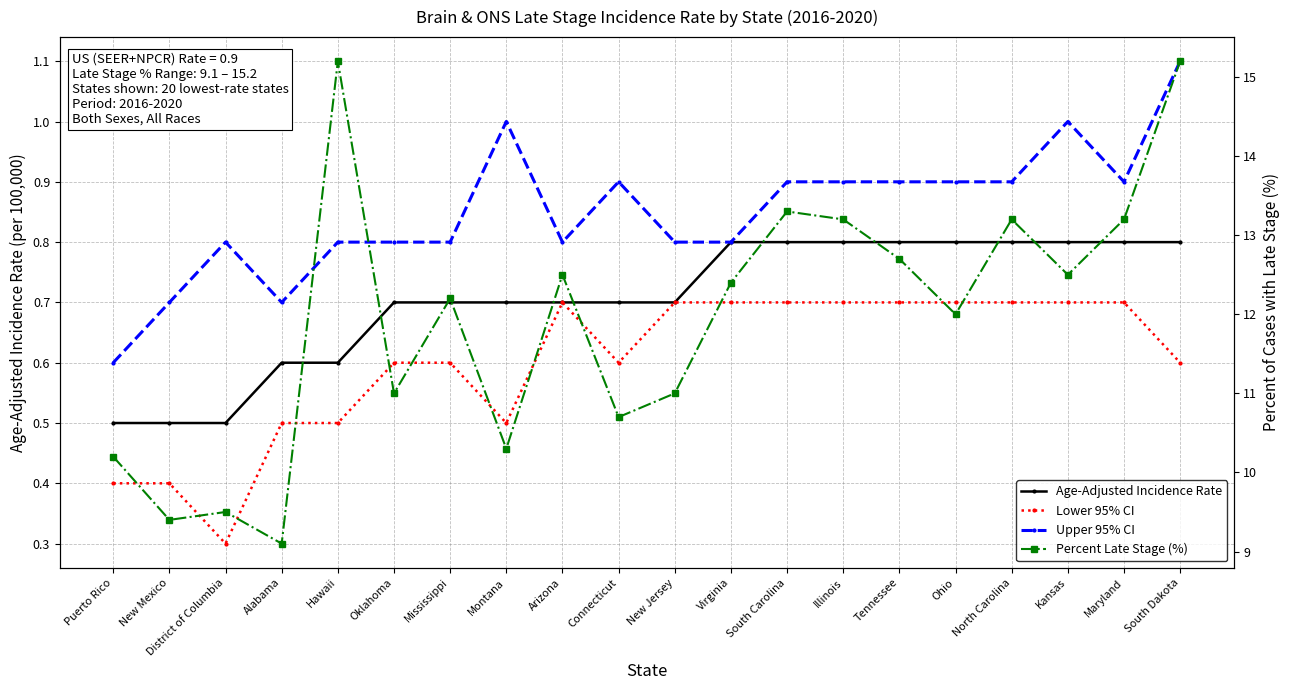

What is the difference between the maximum and minimum values in the Age-Adjusted Incidence Rate series?

0.3